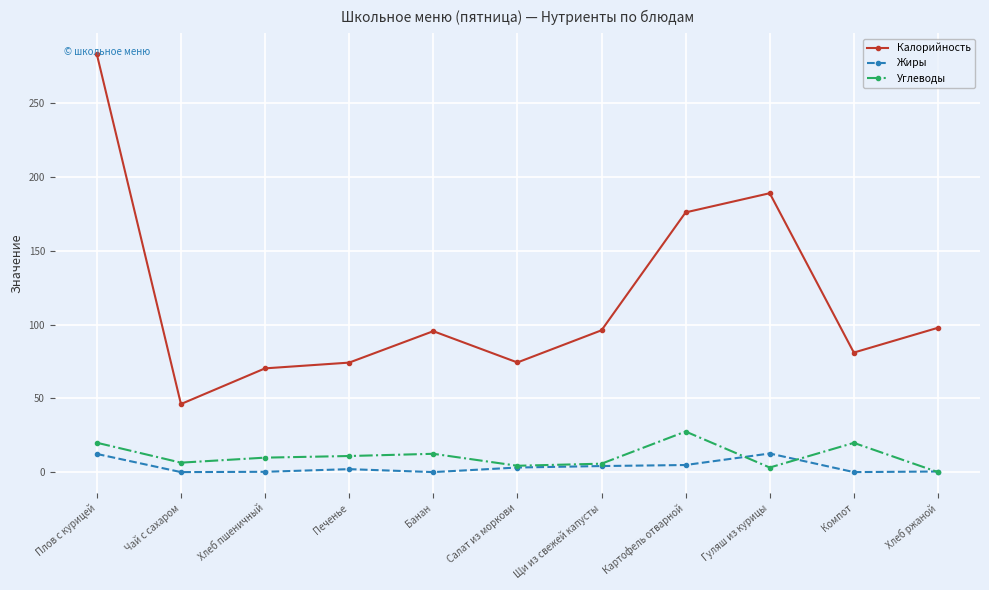

In Жиры, how many points are lower than both neighbors (excluding endpoints)?

3